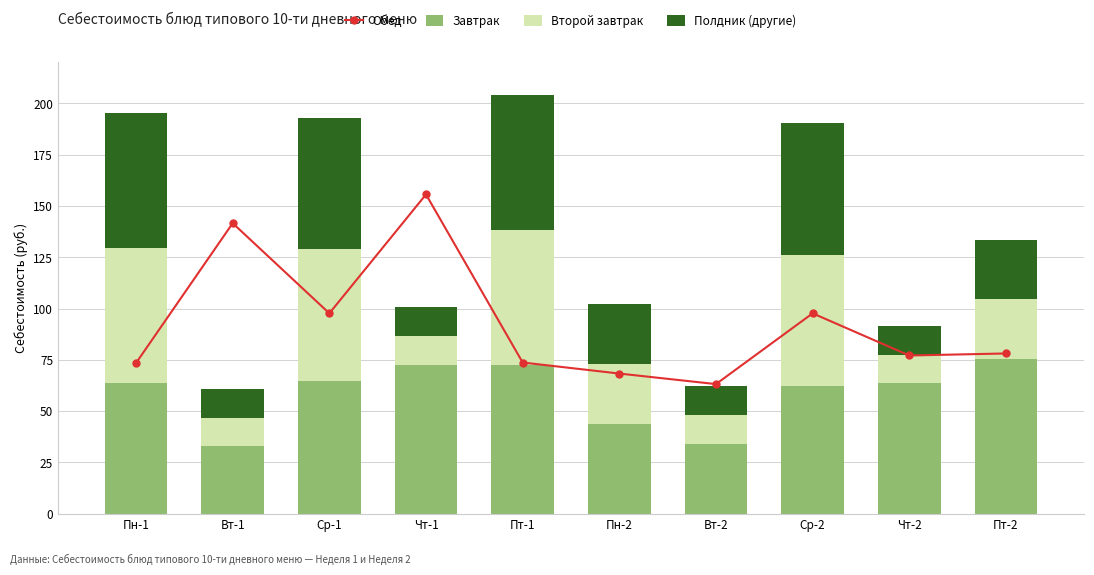

Reading left to right, transcribe all the data shown in this chart.

Обед: 73.4	141.6	97.7	155.6	73.7	68.3	63.1	97.7	77.1	78.1
Завтрак: 63.5	32.8	64.6	72.4	72.3	43.9	33.7	62.0	63.6	75.3
Второй завтрак: 66.0	13.9	64.3	14.2	66.0	29.1	14.2	64.3	13.9	29.1
Полдник (другие): 66.0	13.9	64.3	14.2	66.0	29.1	14.2	64.3	13.9	29.1